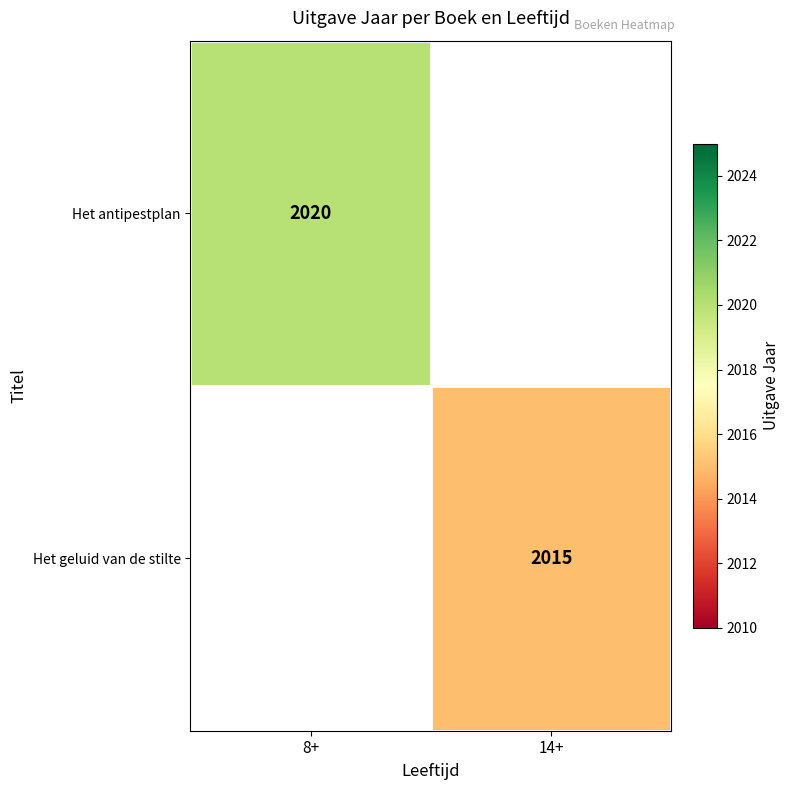

Count the number of data series in this chart.

2